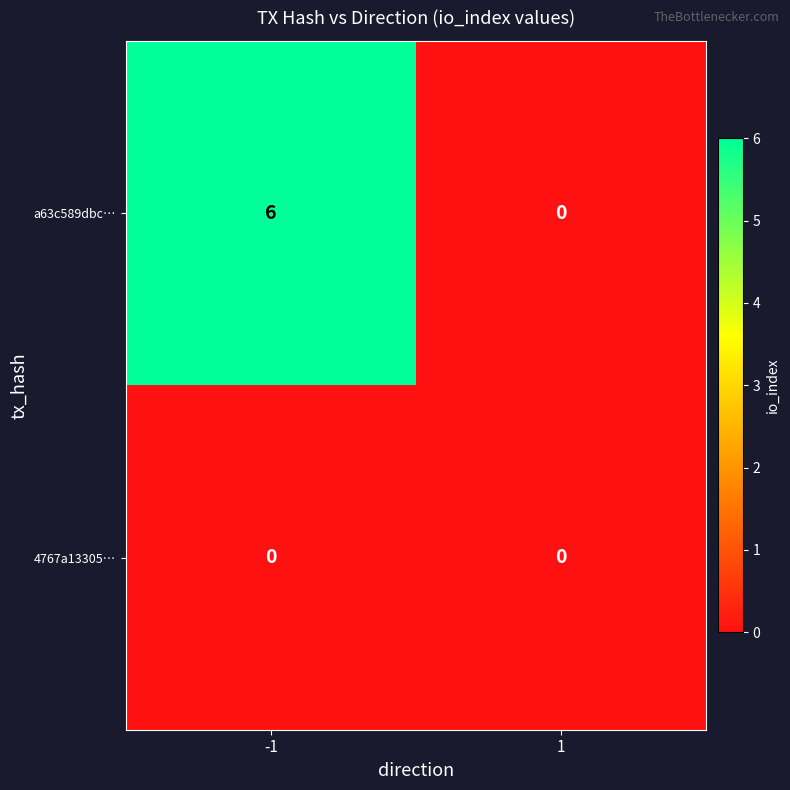

Is the value of a63c589dbc… at -1 greater than the value of 4767a13305… at -1?

Yes